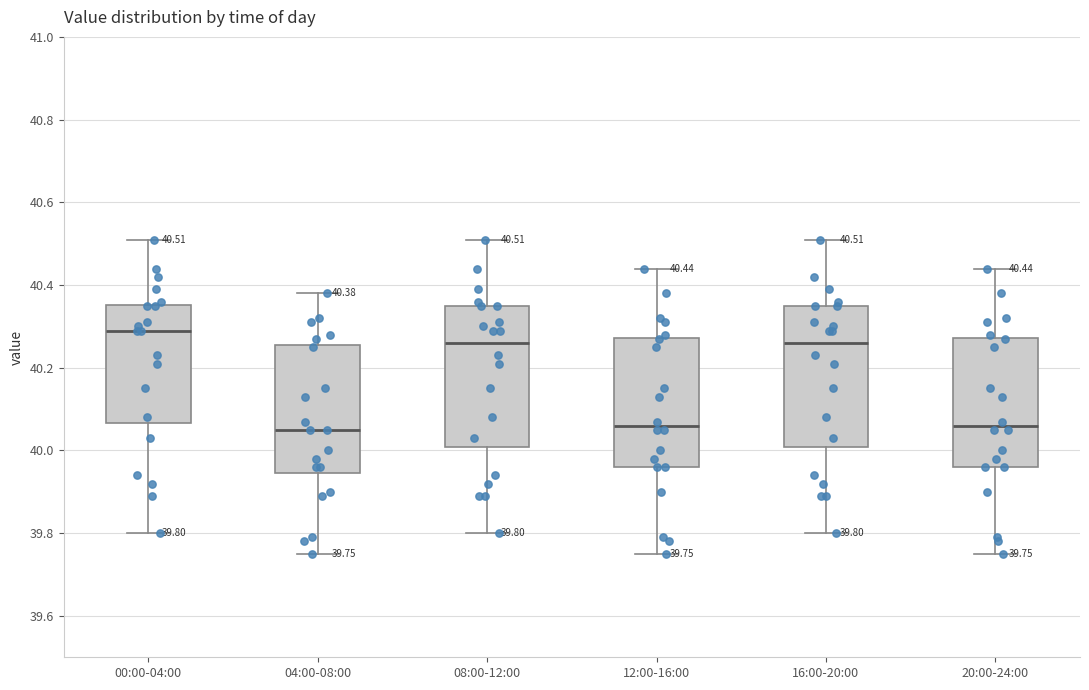

Which box's median line is the highest?

00:00-04:00